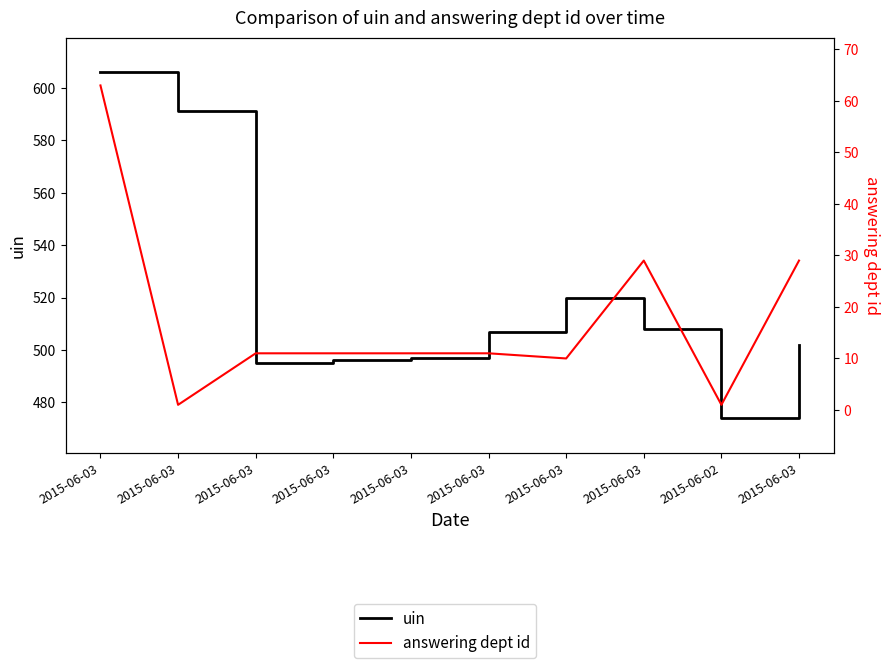

How many values in the answering dept id series exceed 11?

3